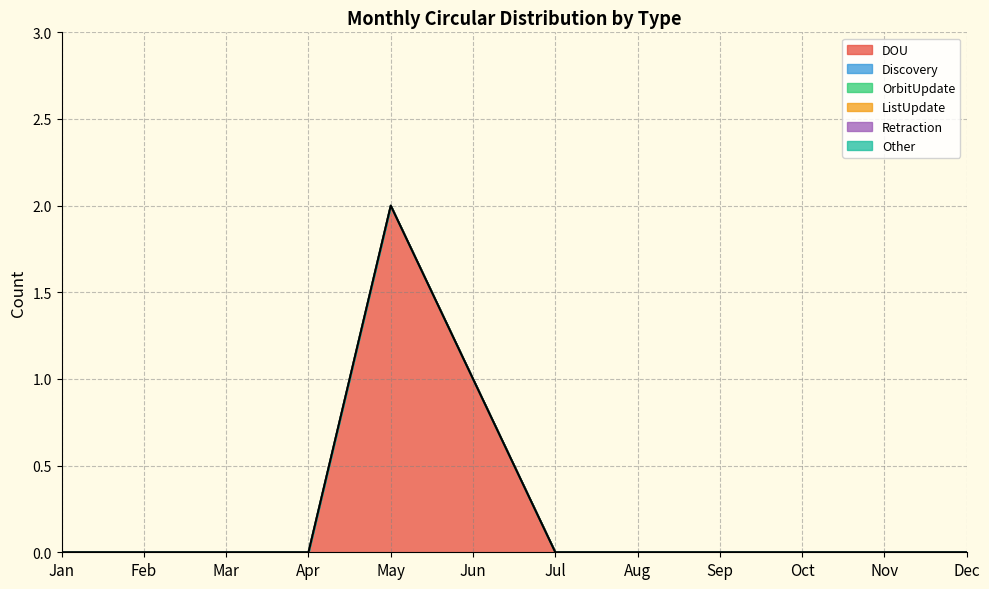

Which series has the largest range (max minus min)?

DOU